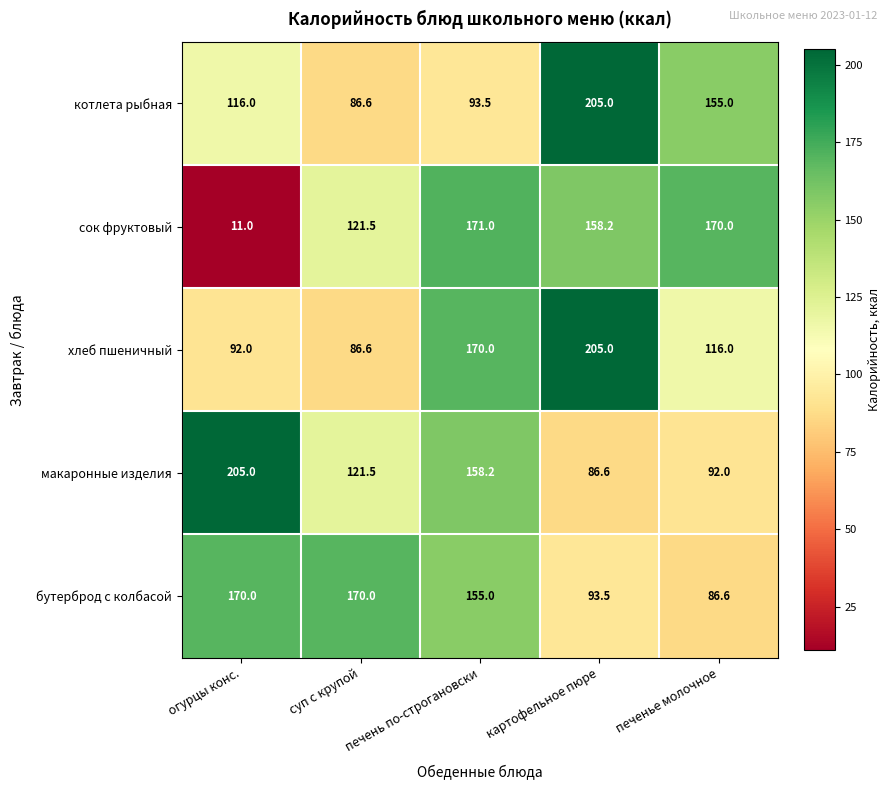

What is the sum of all макаронные изделия values?

663.3